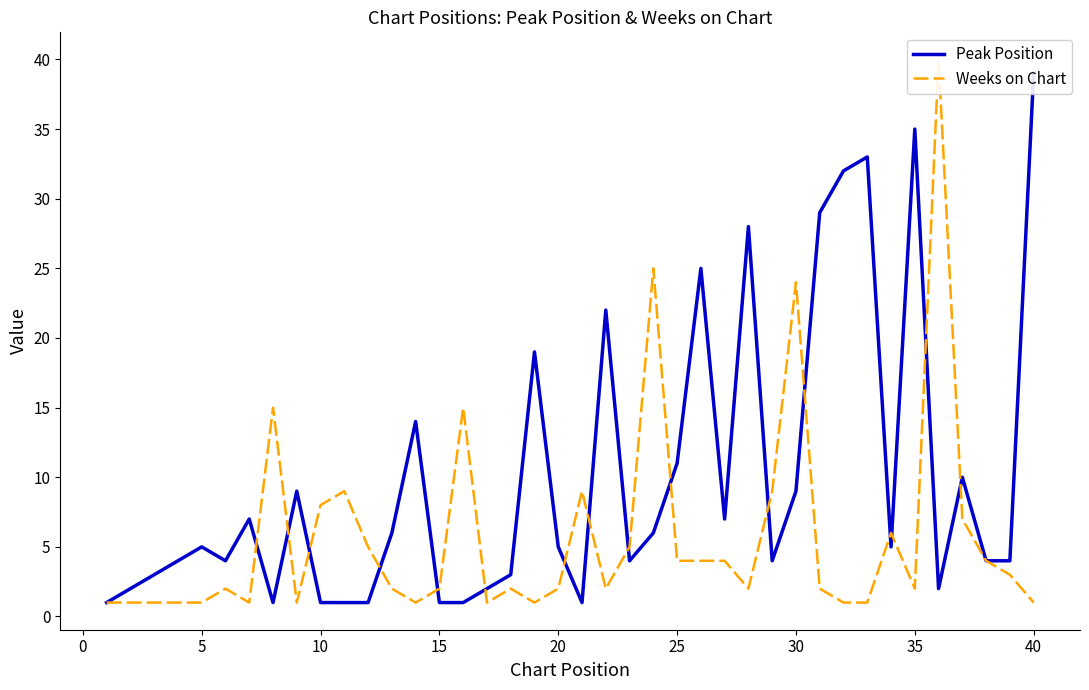

At how many categories does at least one series exceed 19?

11